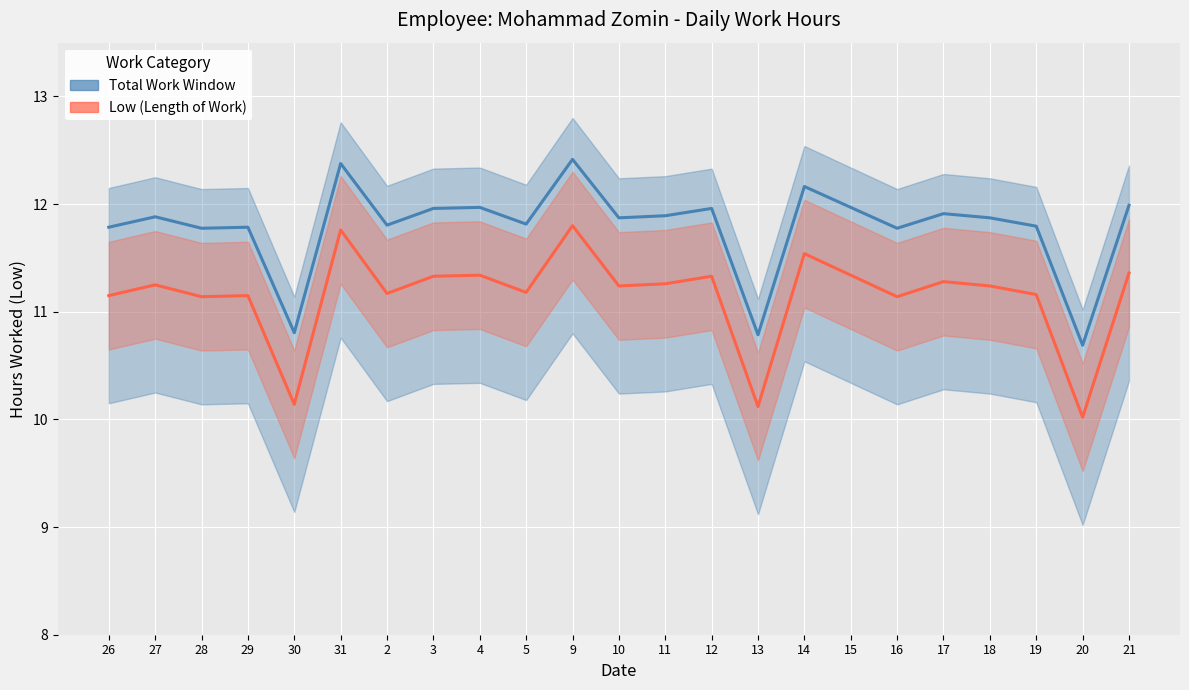

How many lines are shown in the chart?

2